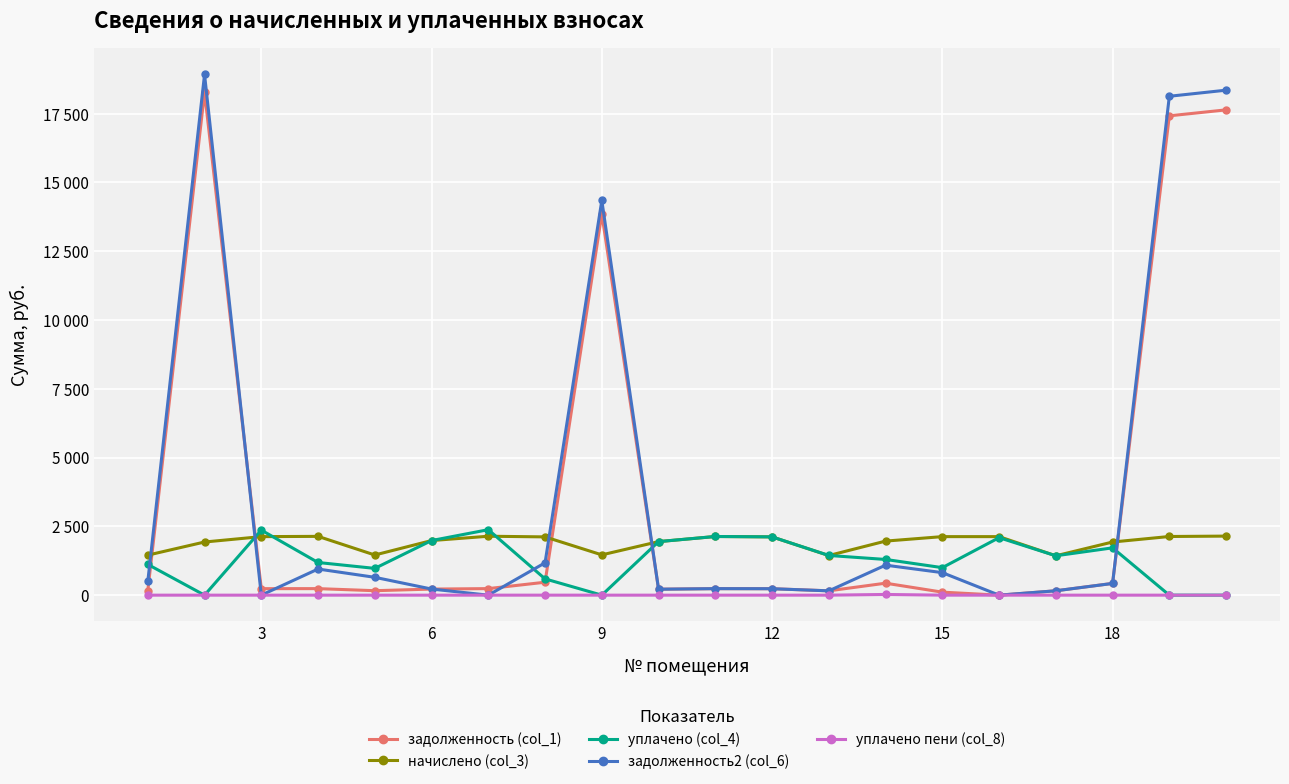

How many interior local peaks does the задолженность2 (col_6) series have?

5